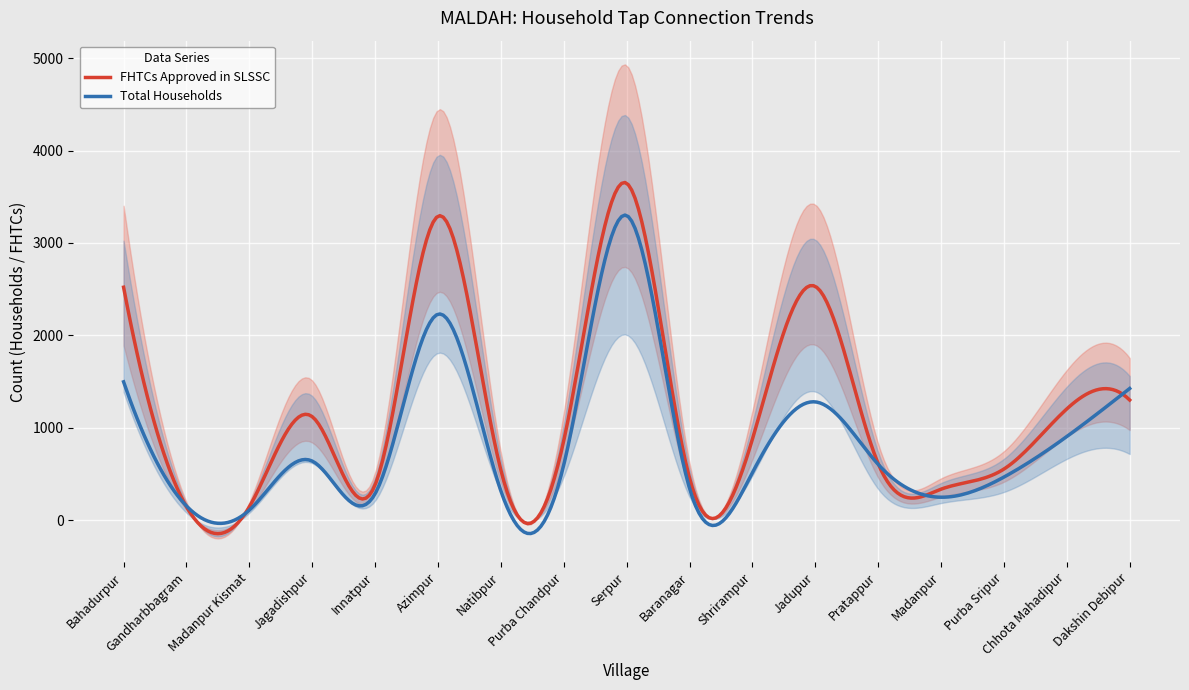

True or false: Corrected FHTCs has more than 0 interior local peaks.

True